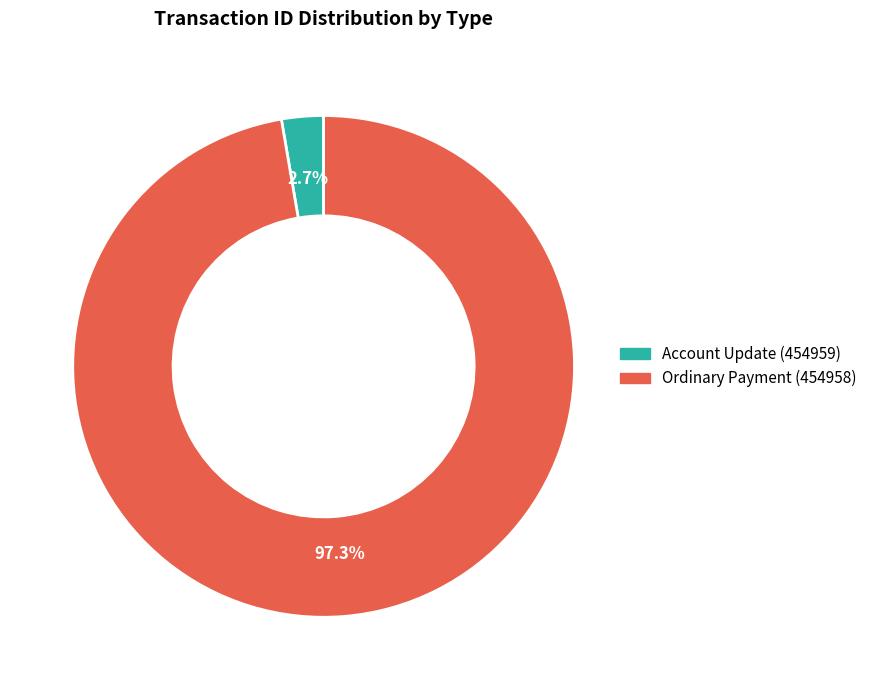

To the nearest percent, what is the difference between the Account Update (454959) and Ordinary Payment (454958) slice percentages?

95%